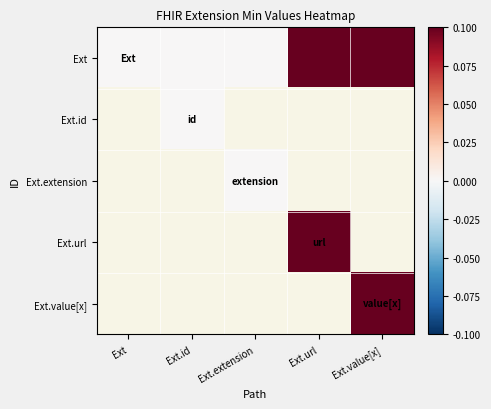

Count the number of data series in this chart.

5